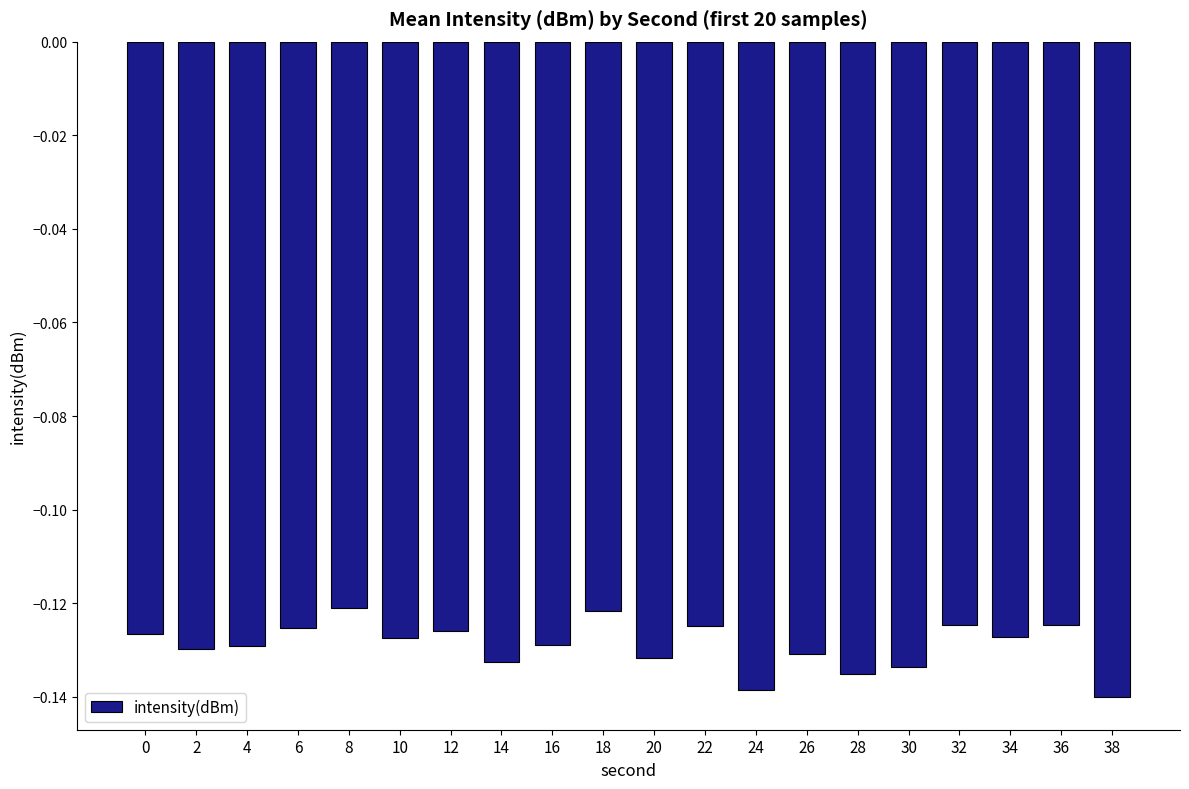

Between 14 and 4, which is larger?

4